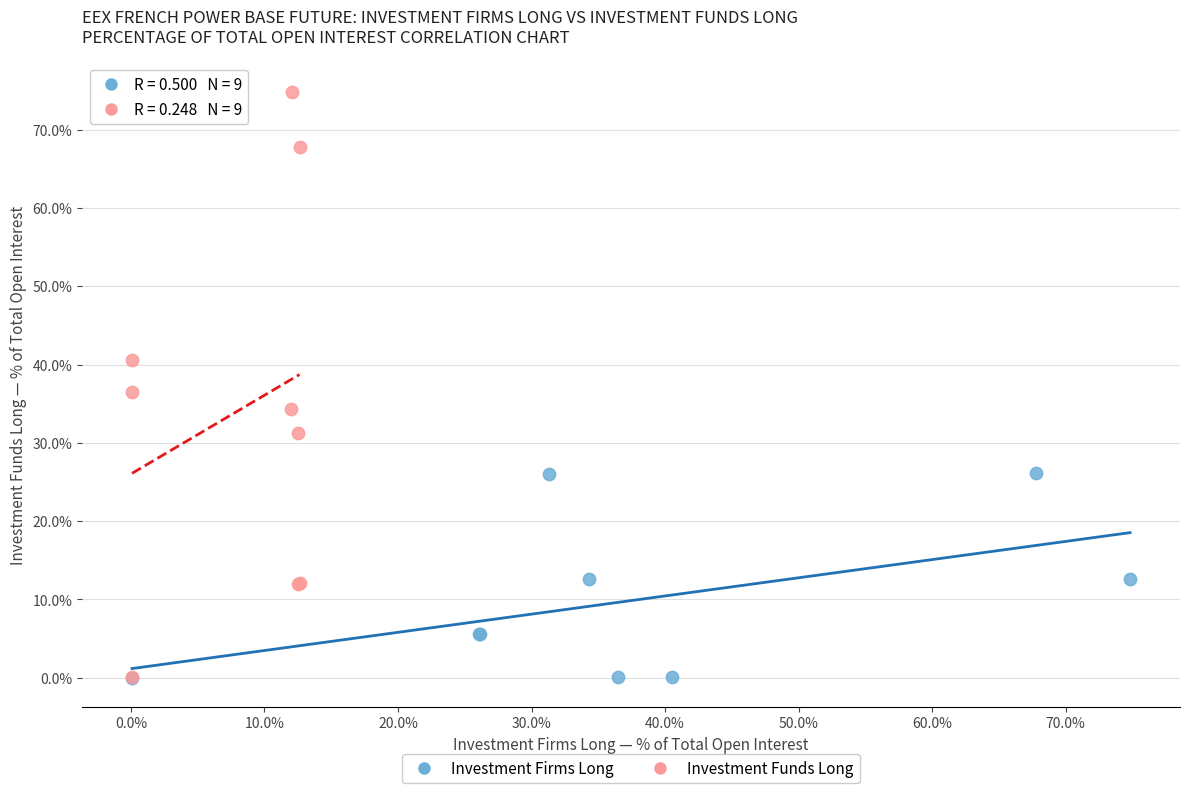

Which series reaches the maximum Y coordinate?

Investment Funds Long